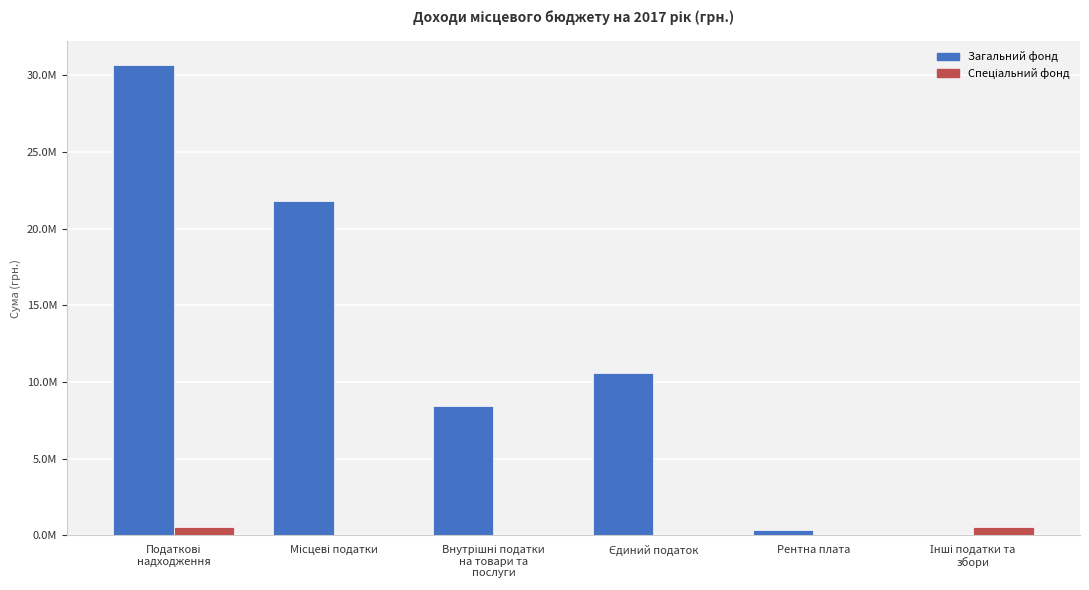

What is the label of the 6th bar from the left?

Інші податки та
збори